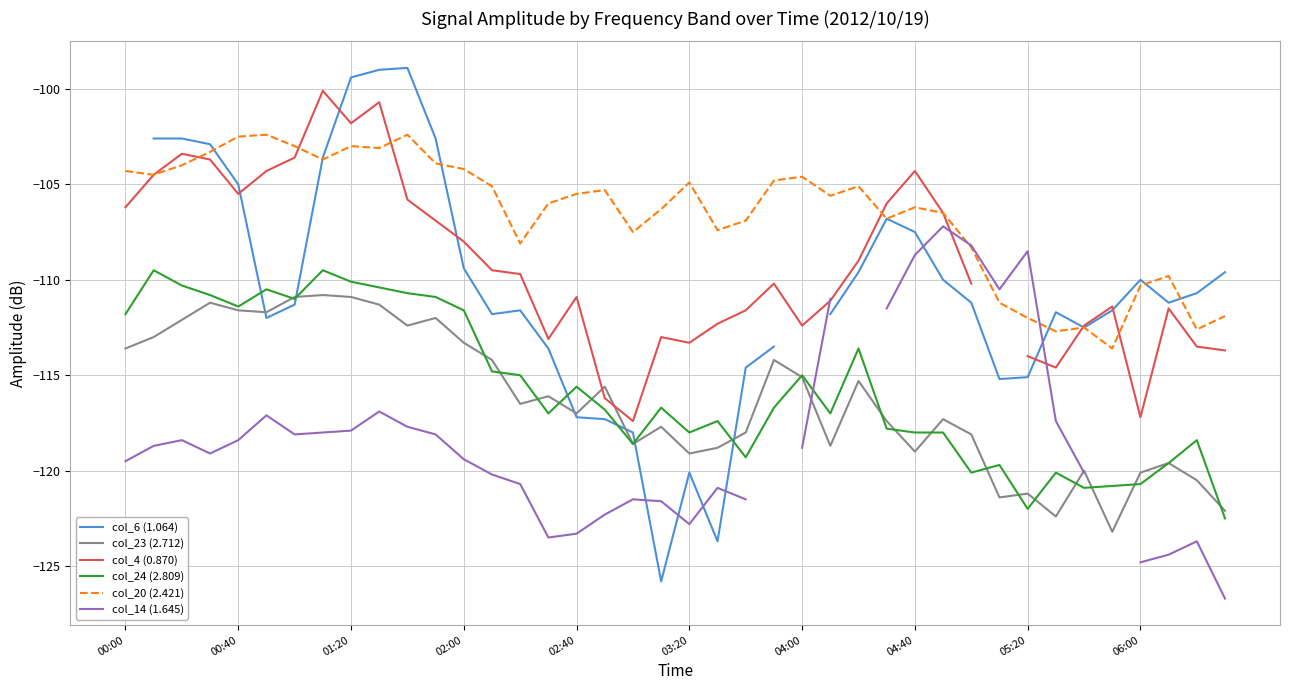

How many data points in col_23 (2.712) are less than -116?

22